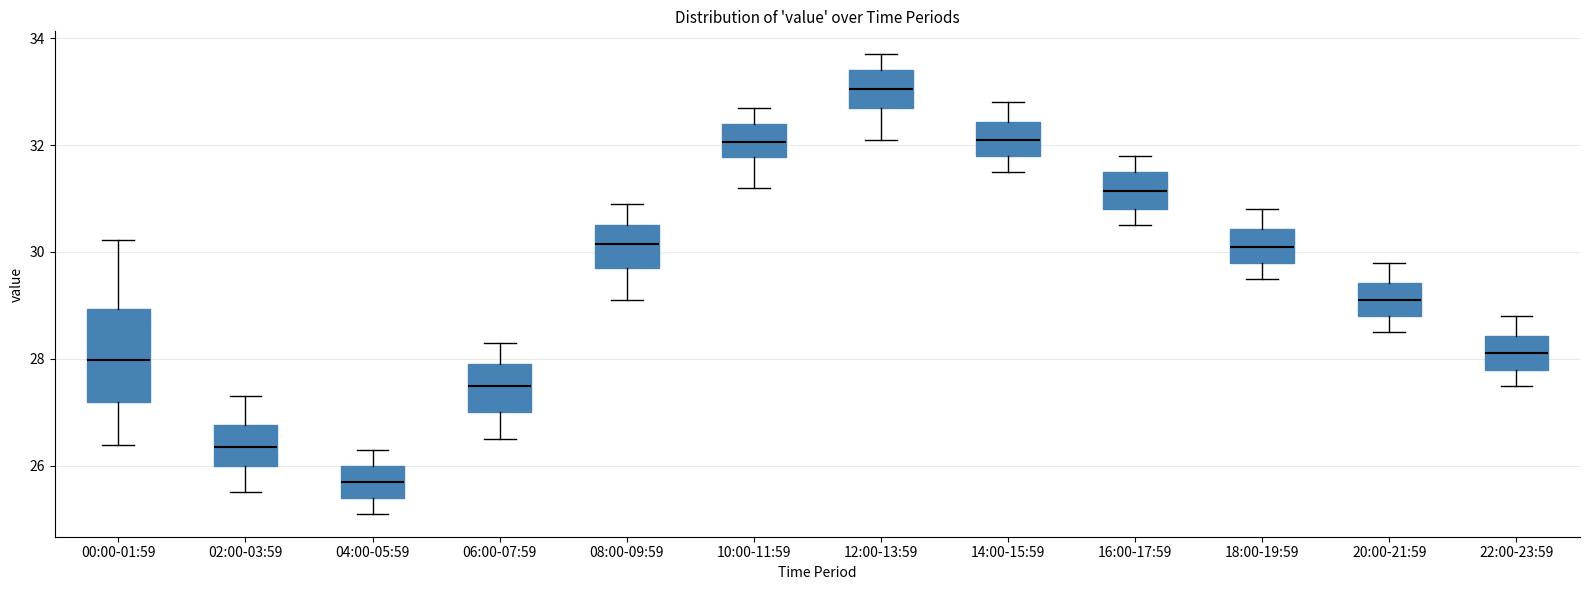

Reading left to right, read every box against the y-axis: the position of its median line, the range the box covers, and the ends of its whiskers. The values are not printed on the chart, so give them approximately, as read against the axis.

00:00-01:59: median 28.0, box 27.2 to 29.0, whiskers 26.4 to 30.2
02:00-03:59: median 26.4, box 26.0 to 26.8, whiskers 25.6 to 27.4
04:00-05:59: median 25.8, box 25.4 to 26.0, whiskers 25.2 to 26.4
06:00-07:59: median 27.6, box 27.0 to 28.0, whiskers 26.6 to 28.4
08:00-09:59: median 30.2, box 29.8 to 30.6, whiskers 29.2 to 31.0
10:00-11:59: median 32.0, box 31.8 to 32.4, whiskers 31.2 to 32.8
12:00-13:59: median 33.0, box 32.8 to 33.4, whiskers 32.2 to 33.8
14:00-15:59: median 32.2, box 31.8 to 32.4, whiskers 31.6 to 32.8
16:00-17:59: median 31.2, box 30.8 to 31.6, whiskers 30.6 to 31.8
18:00-19:59: median 30.2, box 29.8 to 30.4, whiskers 29.6 to 30.8
20:00-21:59: median 29.2, box 28.8 to 29.4, whiskers 28.6 to 29.8
22:00-23:59: median 28.2, box 27.8 to 28.4, whiskers 27.6 to 28.8